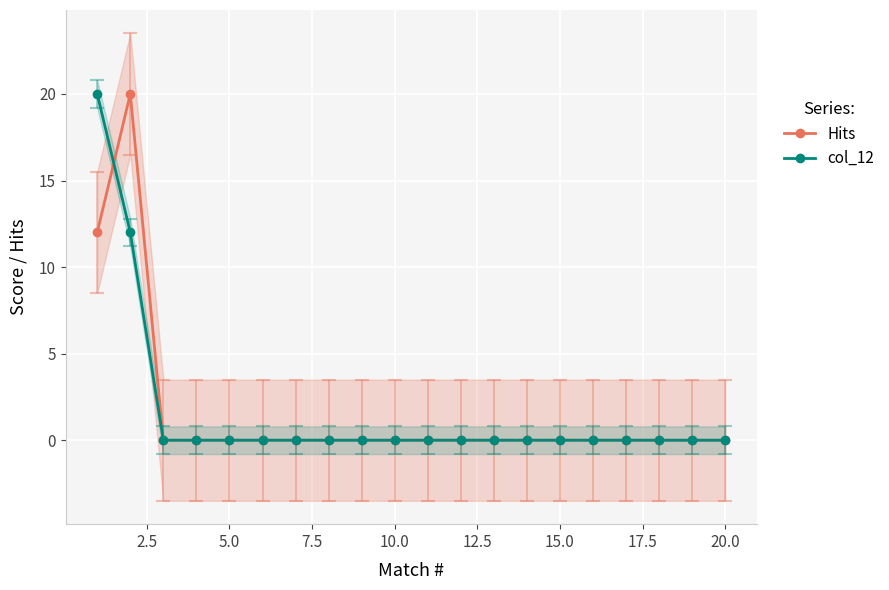

What is the average value of the Hits series?

2